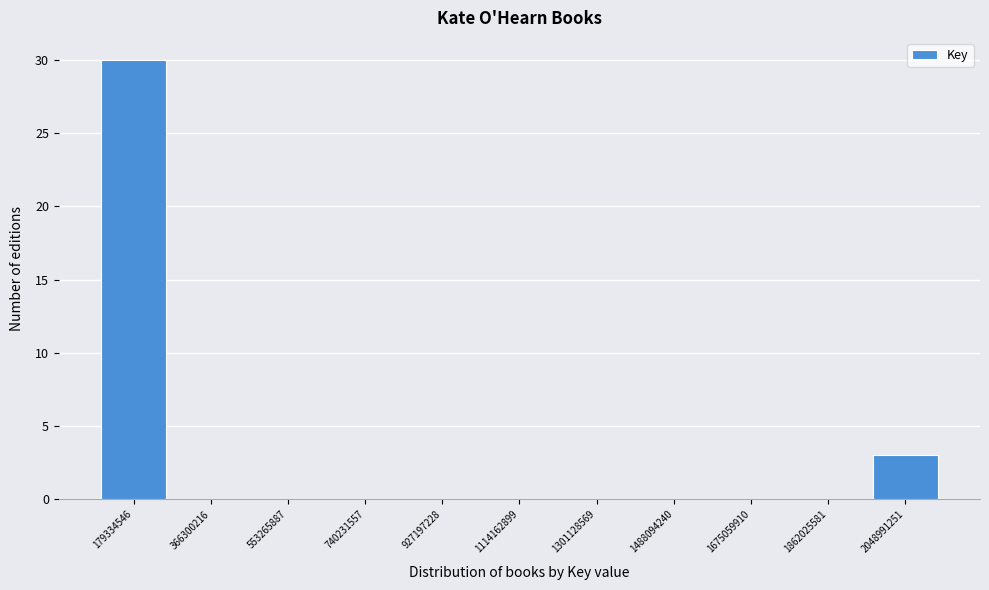

Reading left to right, list every bar in this chart as the range it spans on the x-axis followed by its height. Neither the bar edges nor the heights are printed on the chart, so give them approximately, as read against the axes.

80000000 to 280000000: 30
280000000 to 460000000: 0
460000000 to 640000000: 0
640000000 to 840000000: 0
840000000 to 1020000000: 0
1020000000 to 1200000000: 0
1200000000 to 1400000000: 0
1400000000 to 1580000000: 0
1580000000 to 1760000000: 0
1760000000 to 1960000000: 0
1960000000 to 2140000000: 3